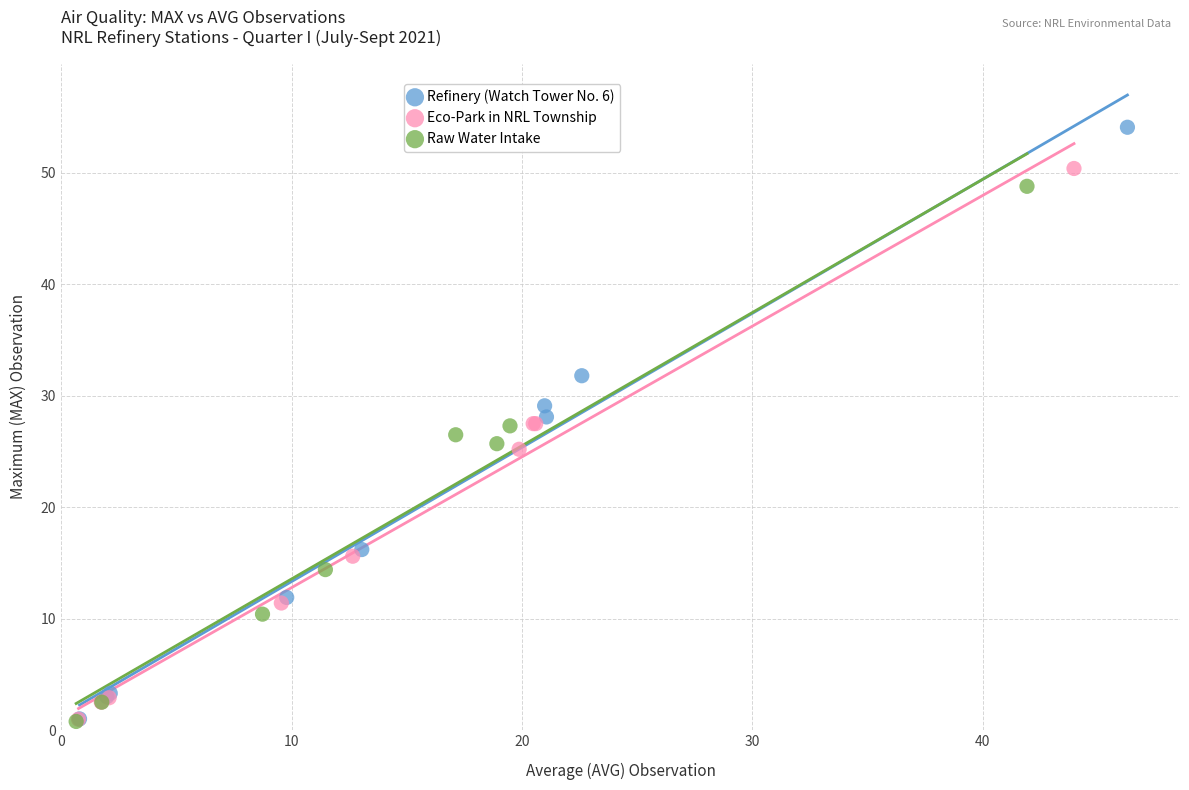

Which series has the widest spread of Y values?

Refinery (Watch Tower No. 6)